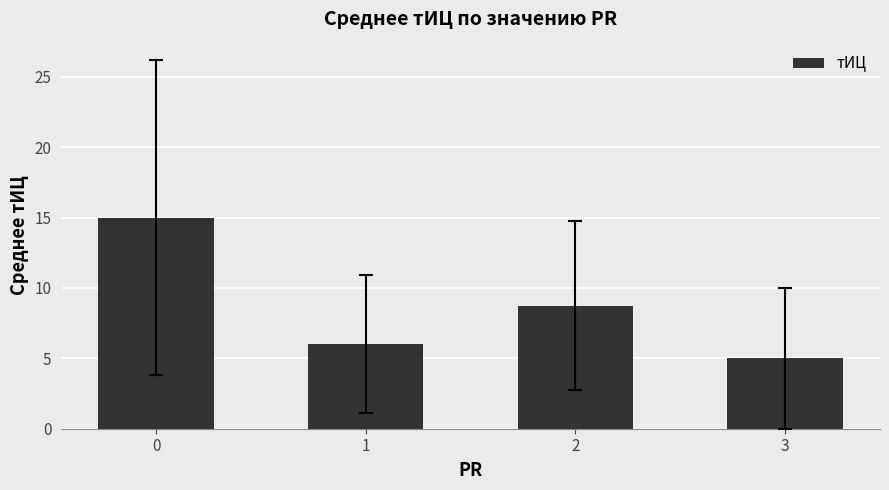

How many categories are shown in the chart?

4